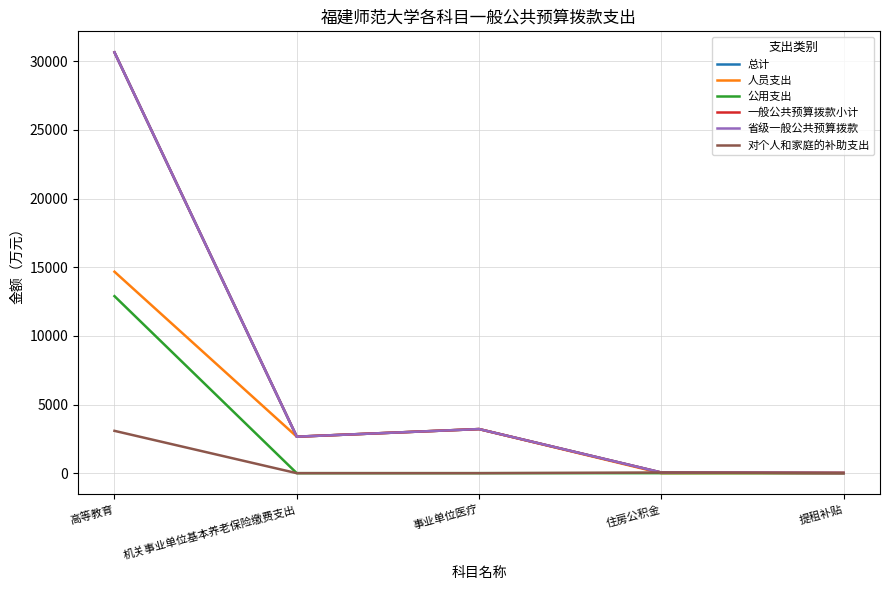

True or false: 省级一般公共预算拨款 and 总计 cross at least once.

False